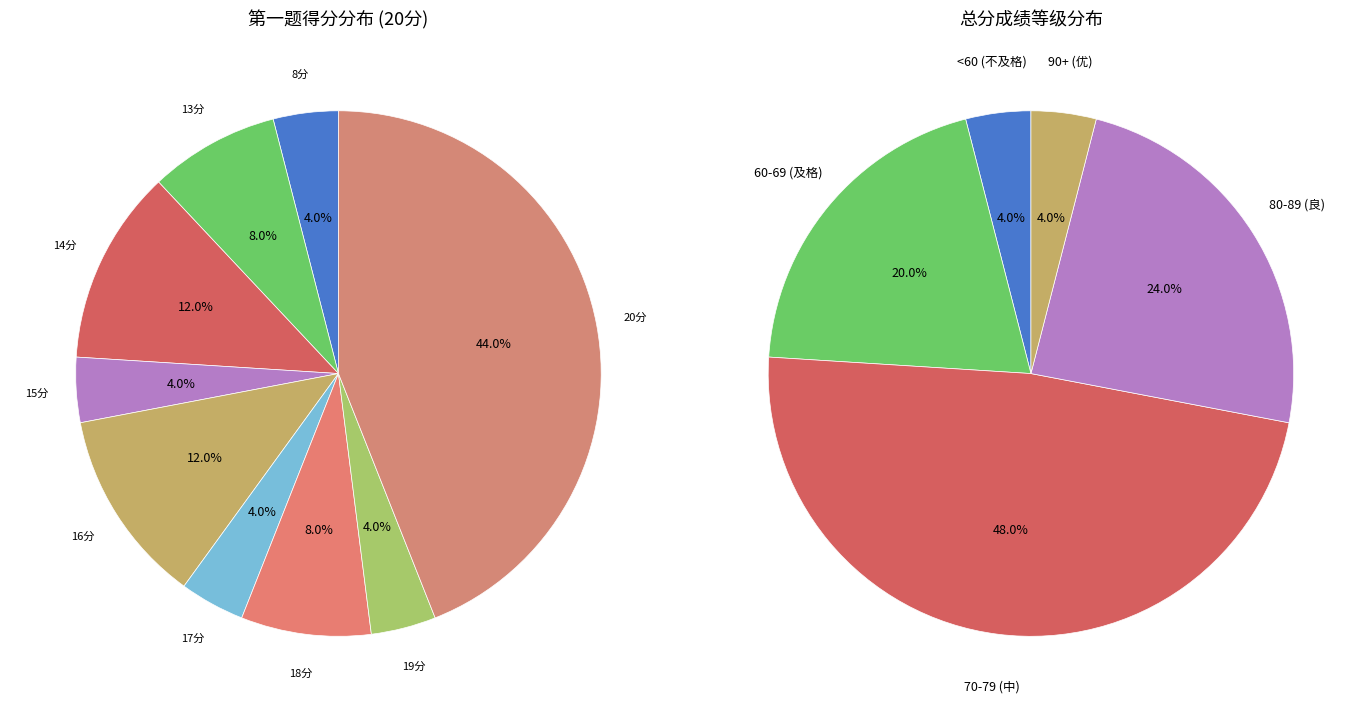

To the nearest percent, what is the average slice percentage?

11%